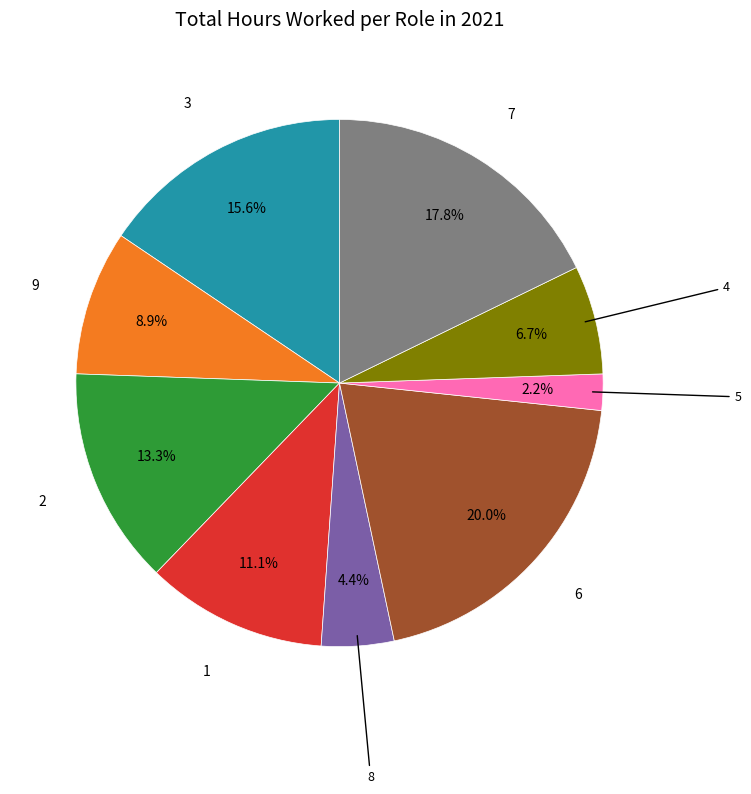

To the nearest percent, what portion does 6 represent?

20%